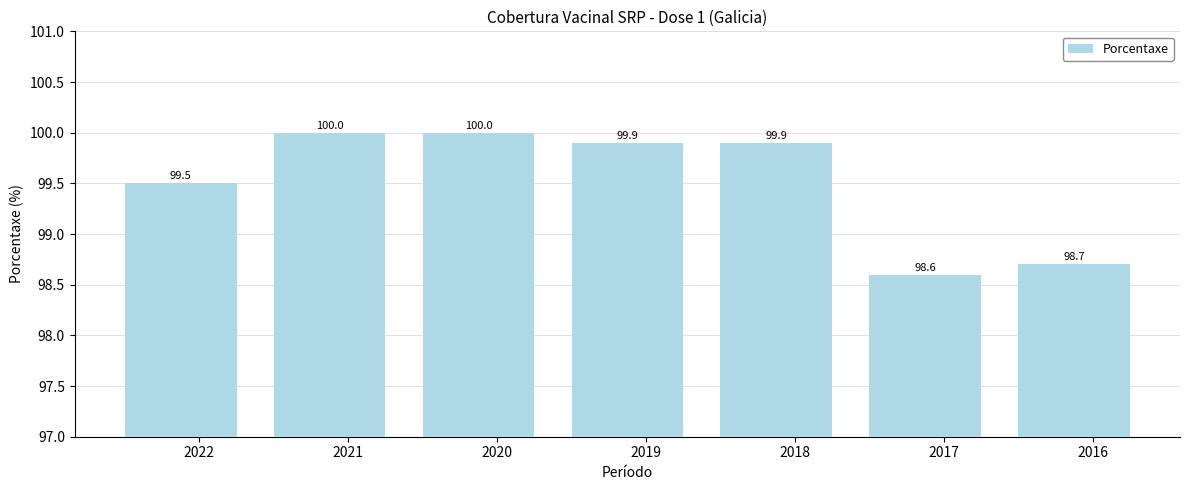

What value does the data have at 2017?

98.6